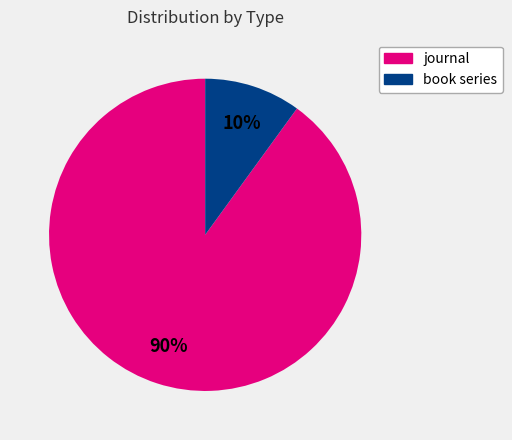

Which category has the biggest portion of the pie?

journal